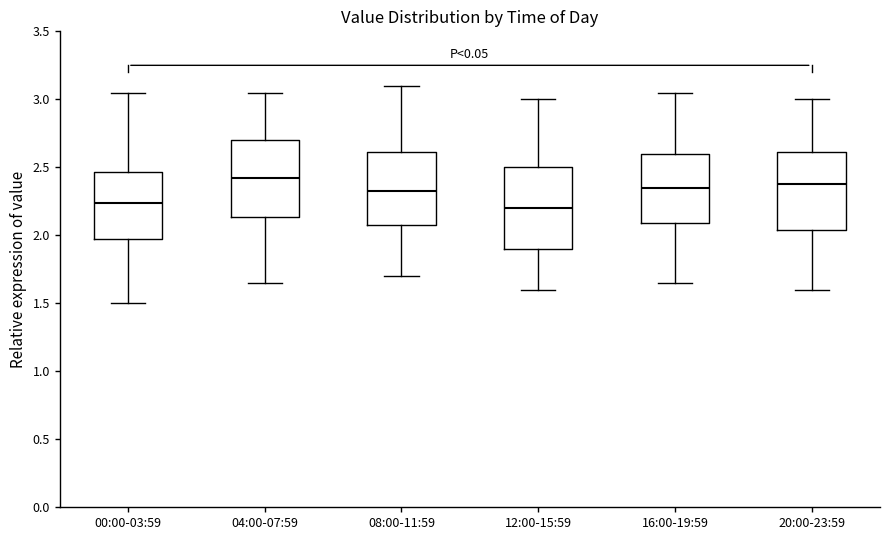

Where is the upper edge of the box for 04:00-07:59 on the y-axis? The values are not printed on the chart, so give them approximately, as read against the axis.

2.70